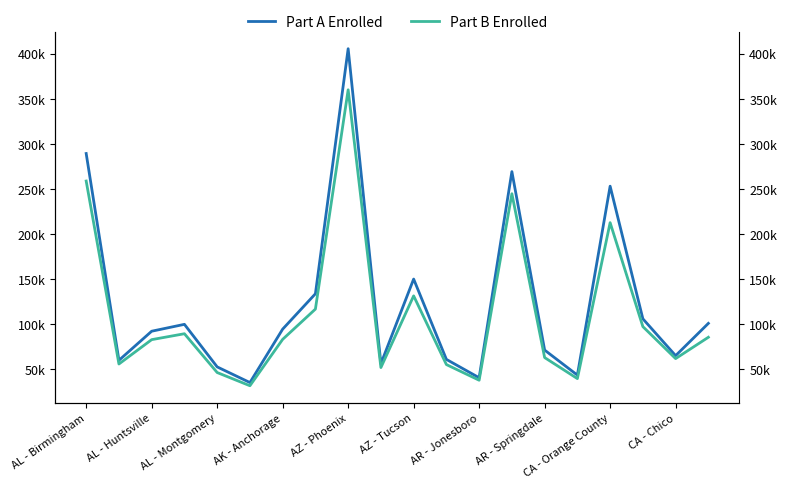

Reading left to right, list all the values displayed in this chart.

Part A Enrolled: 289.1	59.6	91.9	99.6	52.4	35.0	94.3	133.5	405.4	55.9	149.8	60.7	40.3	269.0	71.0	43.2	252.9	105.7	64.8	100.7
Part B Enrolled: 258.6	55.6	82.6	89.2	46.1	31.4	82.9	116.5	359.8	51.6	131.2	54.9	37.6	244.5	62.7	39.4	212.4	97.0	61.6	85.2